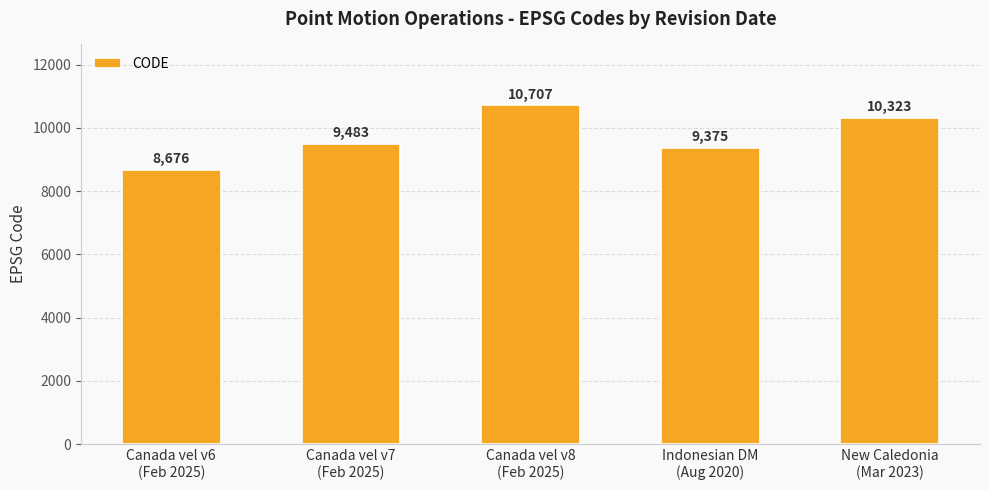

What is the value of the 2nd bar from the left?

9483